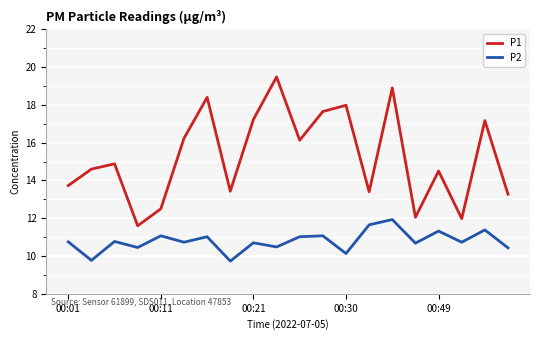

True or false: P2 and P1 cross at least once.

False